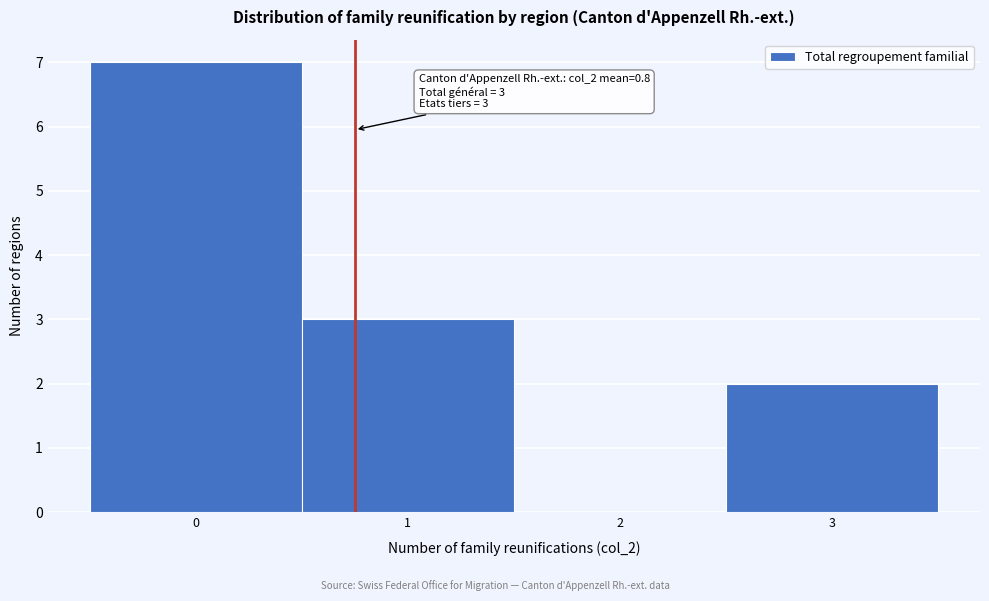

Over which range of the x-axis is the bar tallest?

-0.5 to 0.5